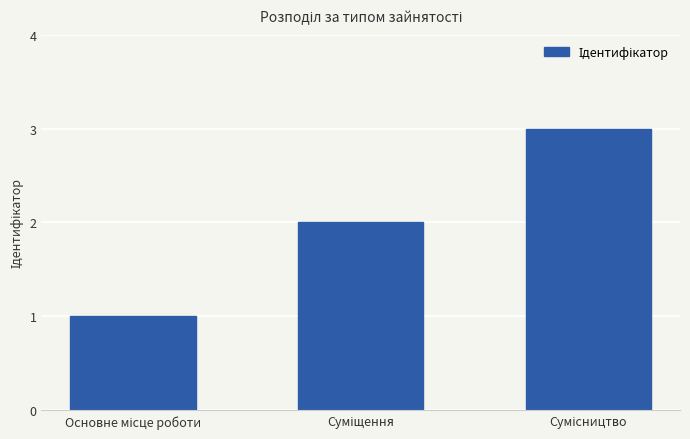

What is the greatest value displayed?

3